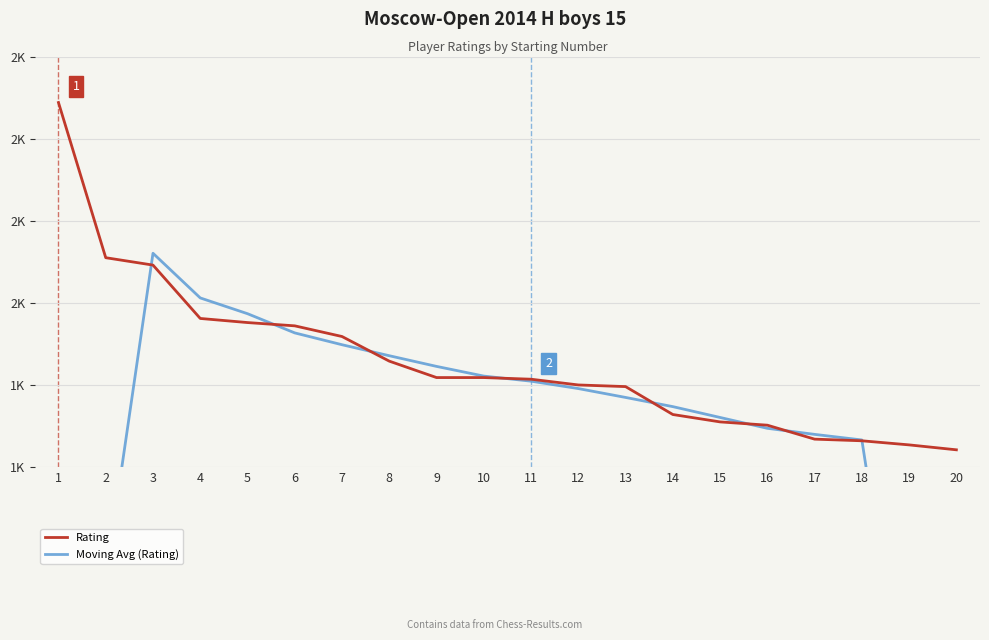

What is the lowest value of the Moving Avg (Rating) series?

1096.0